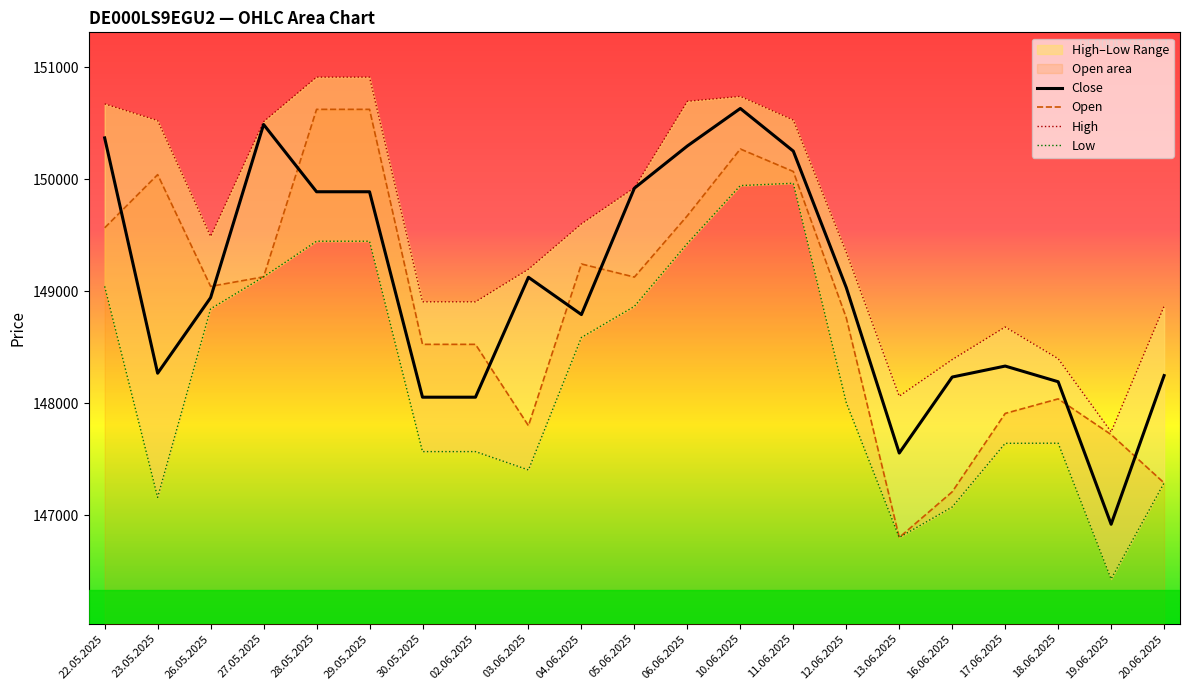

What is the label of the 4th point from the right?

17.06.2025